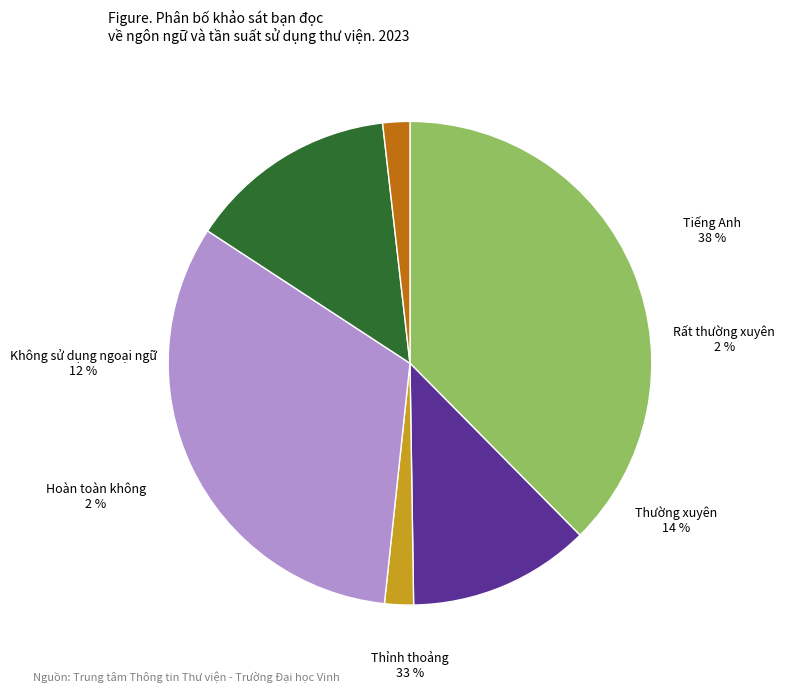

To the nearest percent, what percentage of the pie is Tiếng Anh?

38%